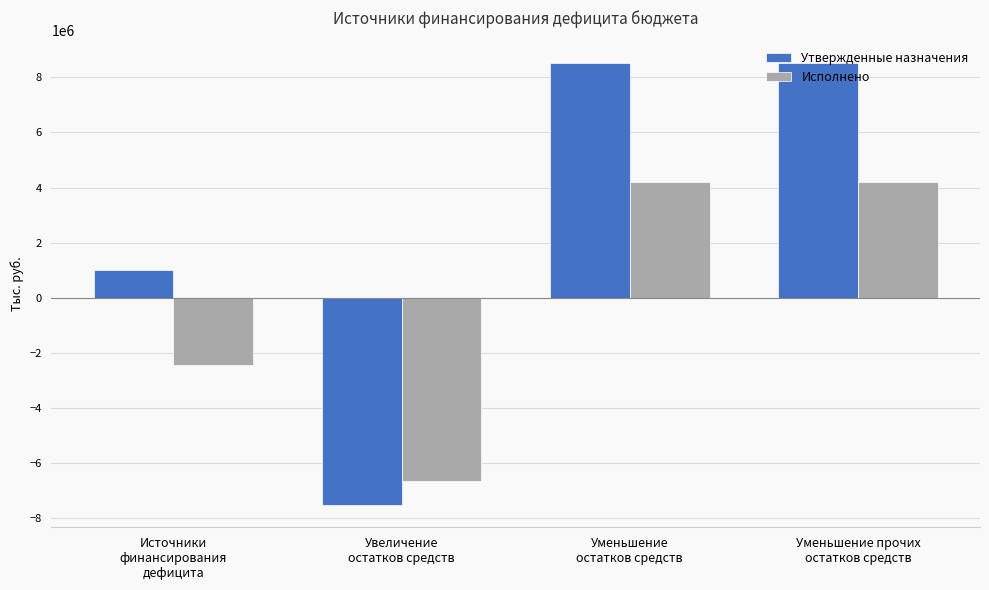

What is the difference between the Утвержденные назначения values at Уменьшение прочих
остатков средств and Источники
финансирования
дефицита?

7527800.0